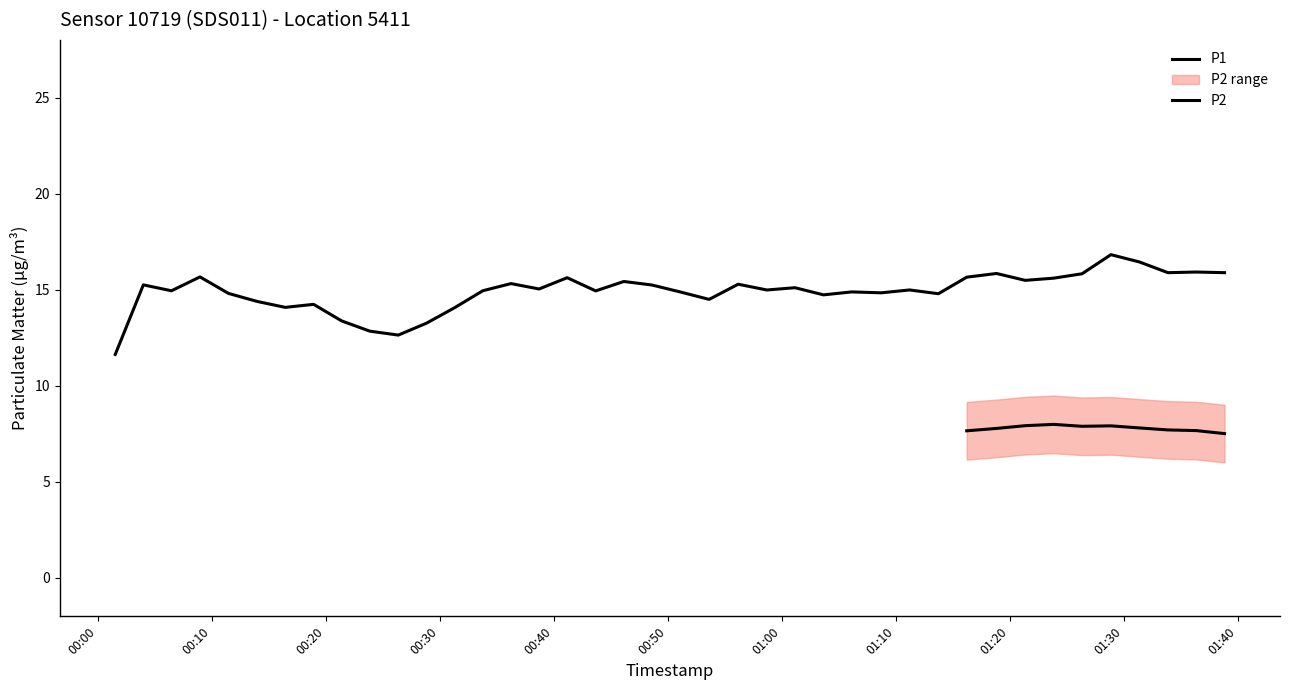

Does the chart display data point markers on the line(s)?

No